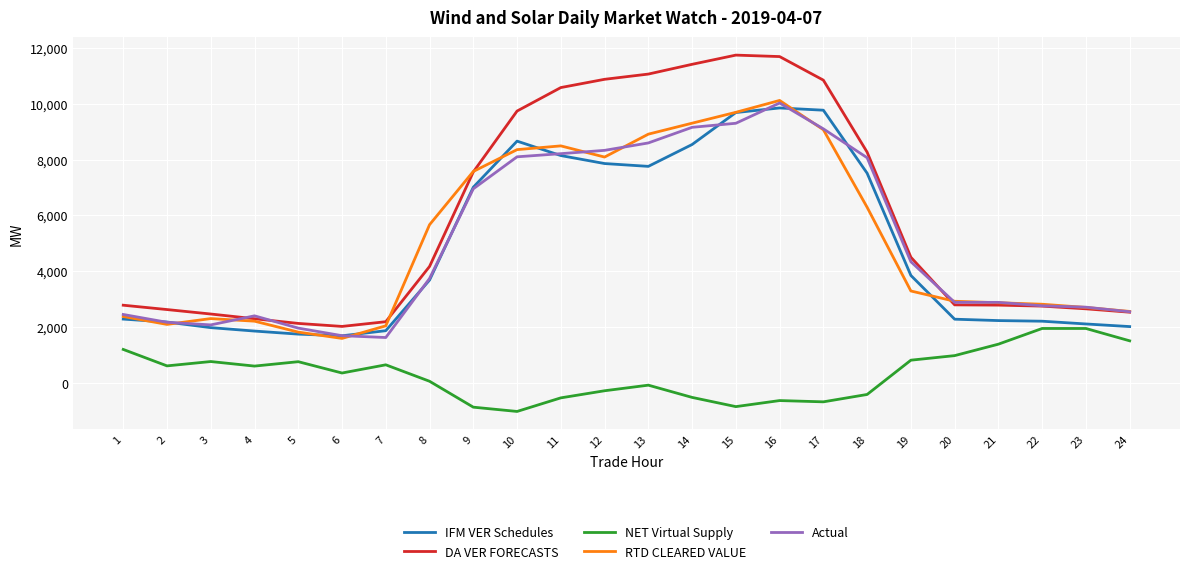

True or false: NET Virtual Supply and Actual intersect in this chart.

False